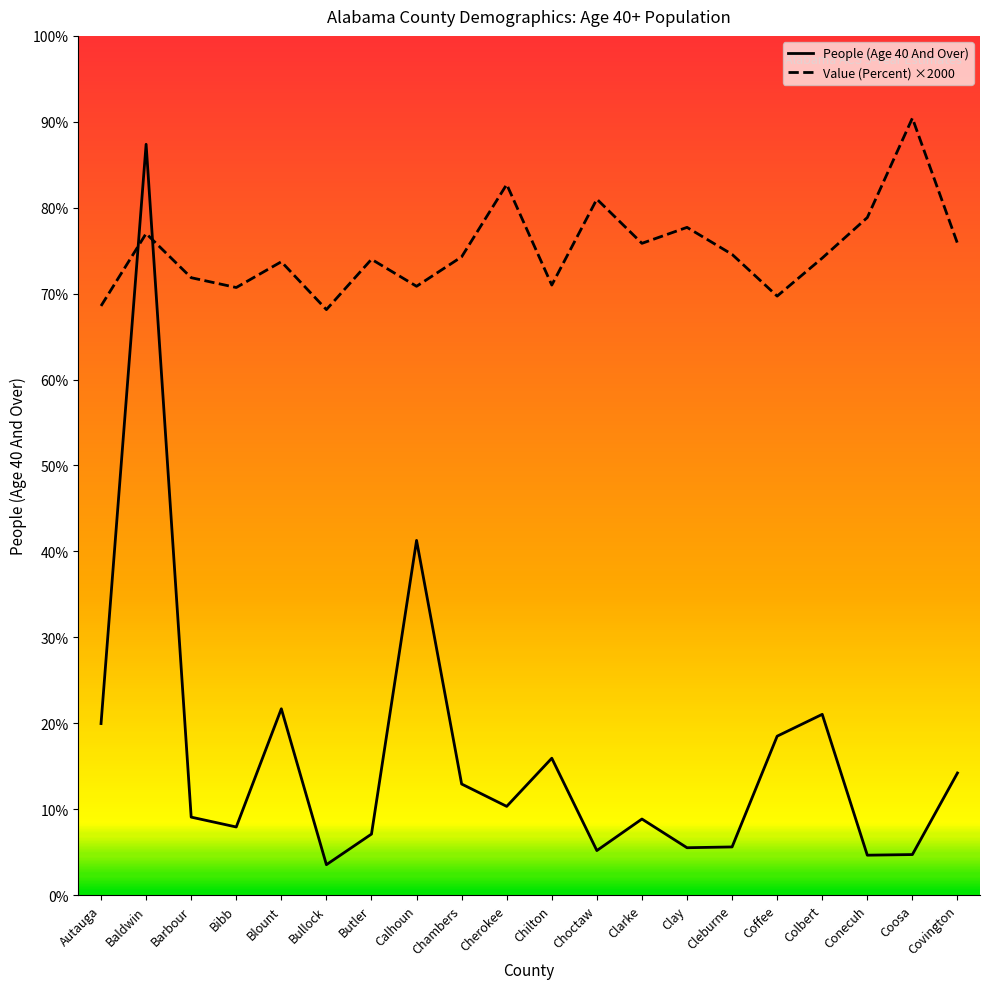

The value of Value (Percent) at Coosa is 197193. True or false?

False